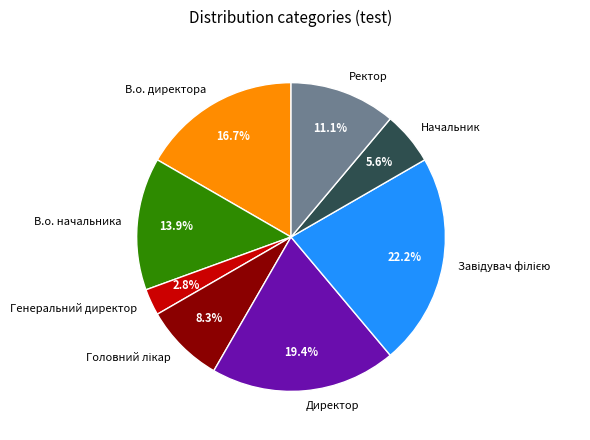

What portion of the pie excludes Директор?

80.6%